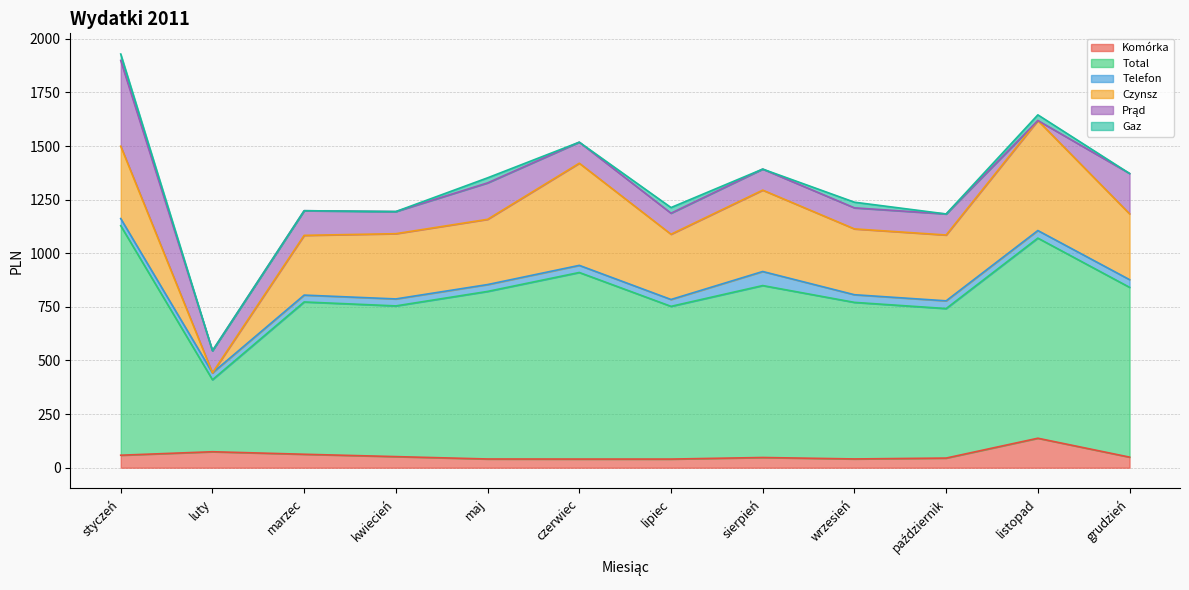

The value of Gaz at styczeń is 46.3. True or false?

False